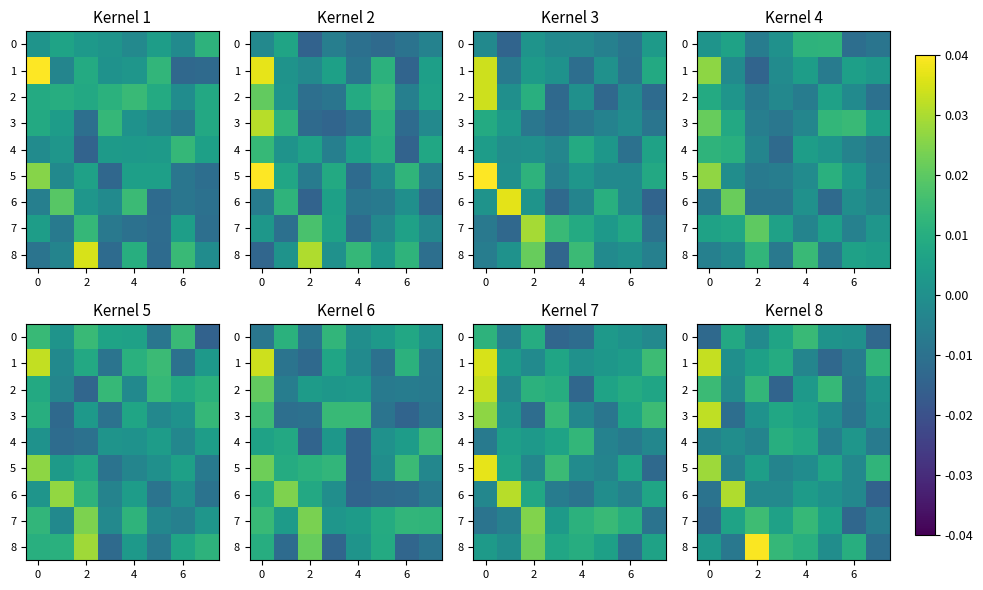

At which label is row_3 closest to 0?

7